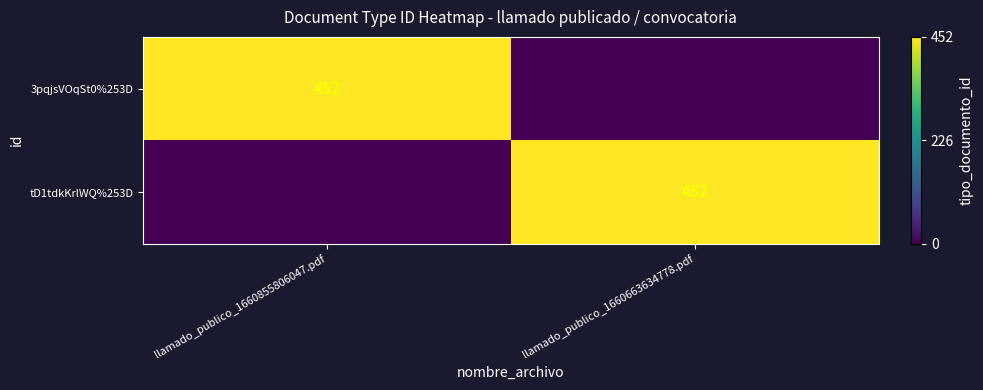

The tD1tdkKrlWQ%253D series shows 723 at llamado_publico_1660663634778.pdf. True or false?

False